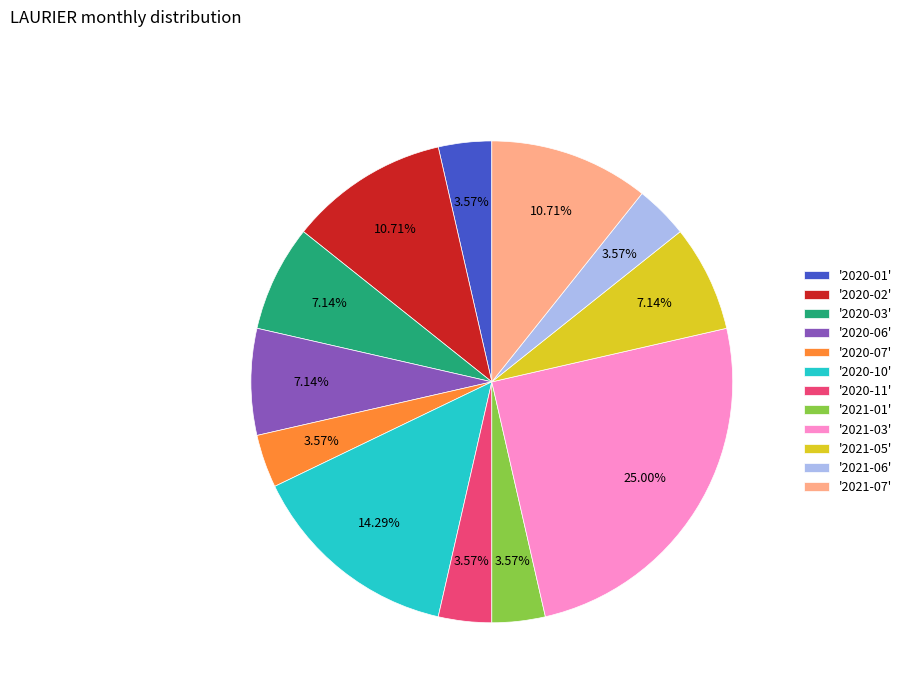

Which has a higher value, '2021-03' or '2020-03'?

'2021-03'